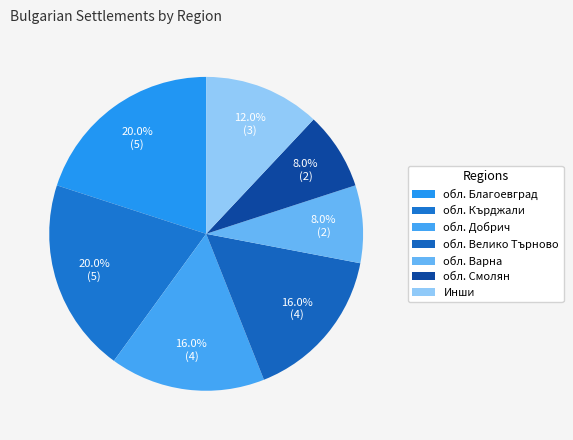

True or false: обл. Добрич accounts for 20% of the total.

False